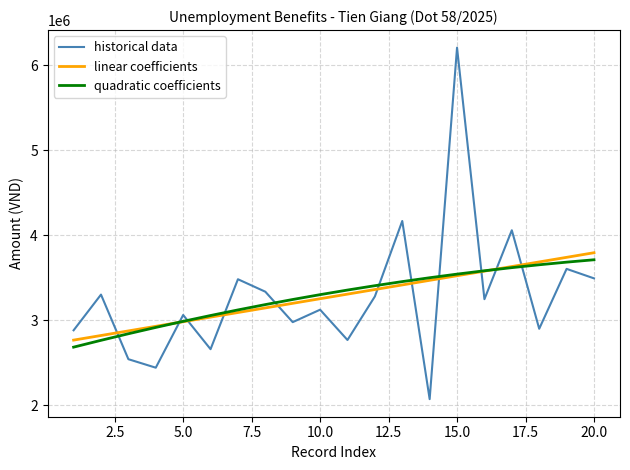

After their last crossing, which series has the higher values: linear coefficients or quadratic coefficients?

linear coefficients